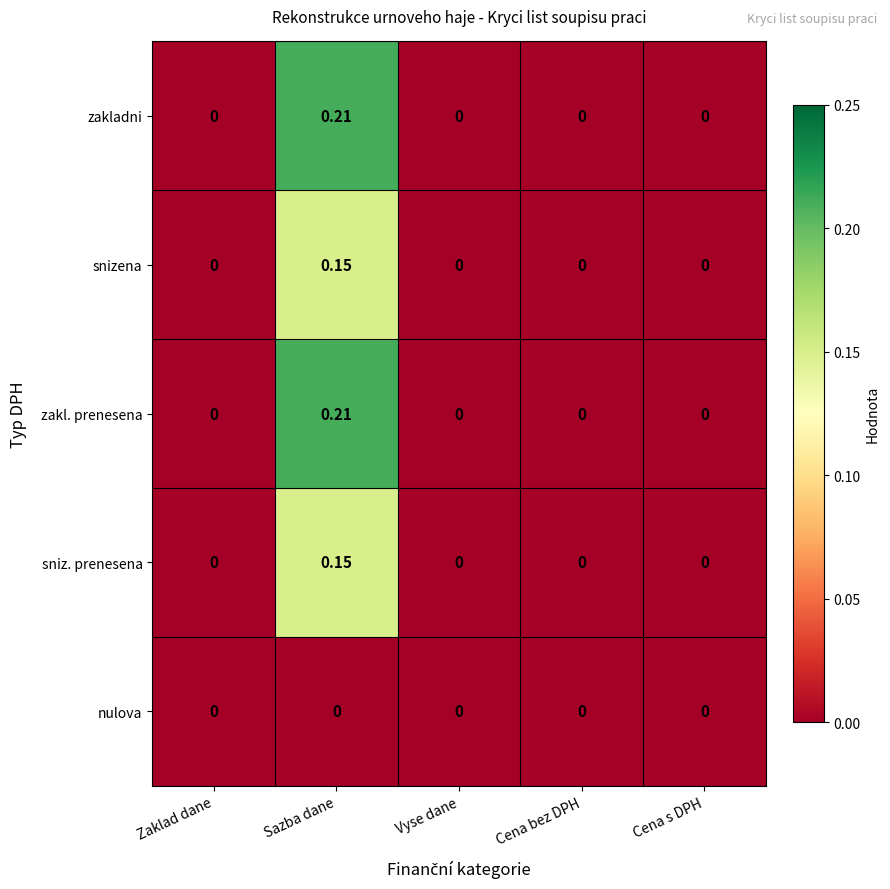

At which category is the sum across all series the highest?

Sazba dane